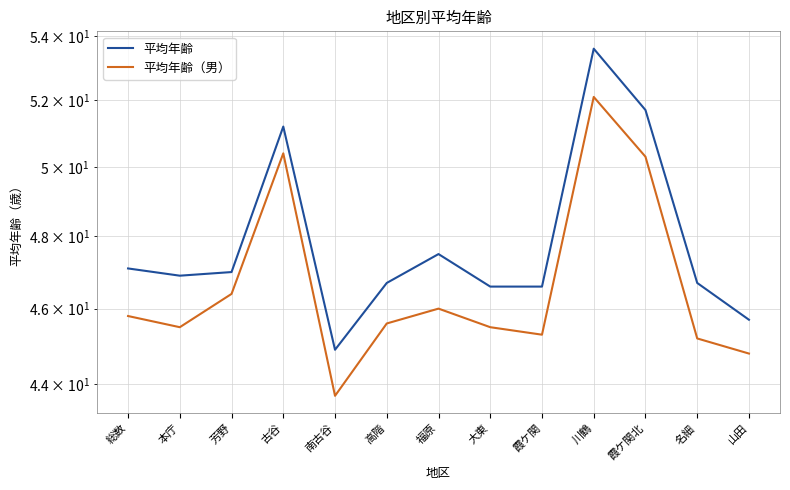

At which category does 平均年齢（男） reach its first local valley?

本庁